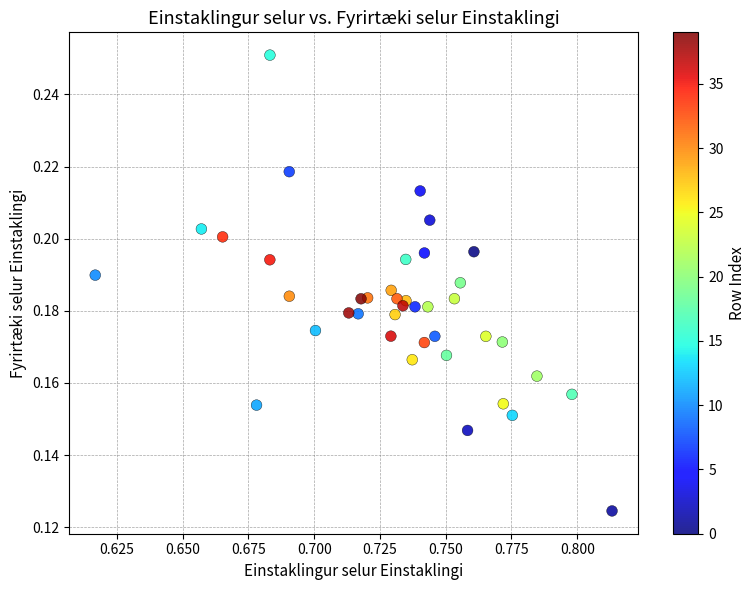

How many data points are displayed?

40